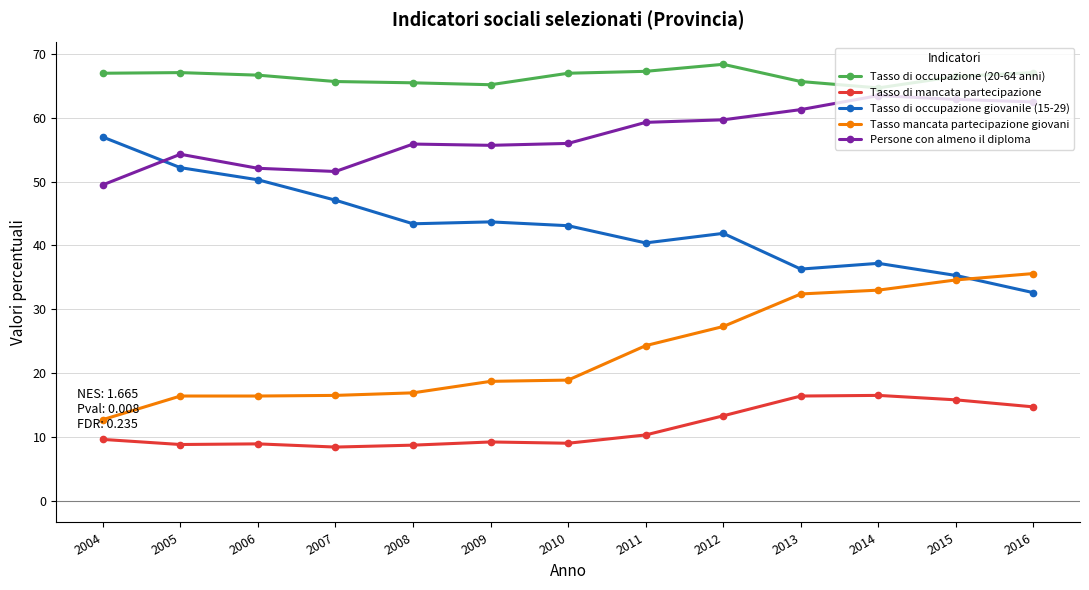

Which has a higher value, 2006 or 2011?

2011